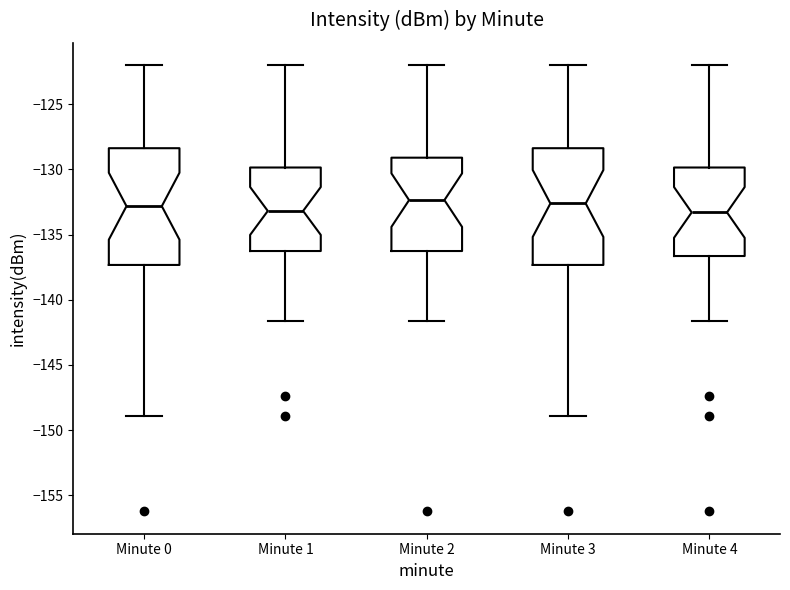

Reading left to right, transcribe this box plot: for each box, give where its median line is, the range the box spans, and where its two whiskers end, as read against the y-axis. The values are not printed on the chart, so give them approximately, as read against the axis.

Minute 0: median -133.0, box -137.5 to -128.5, whiskers -149.0 to -122.0
Minute 1: median -133.0, box -136.5 to -130.0, whiskers -141.5 to -122.0
Minute 2: median -132.5, box -136.5 to -129.0, whiskers -141.5 to -122.0
Minute 3: median -132.5, box -137.5 to -128.5, whiskers -149.0 to -122.0
Minute 4: median -133.5, box -136.5 to -130.0, whiskers -141.5 to -122.0